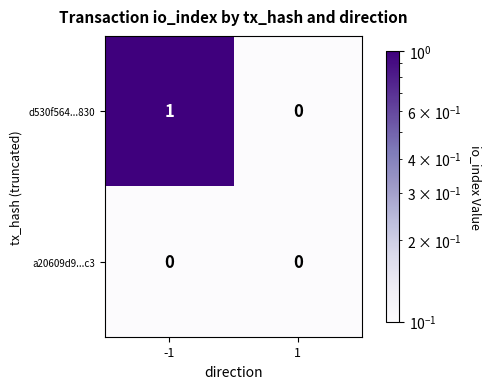

The d530f564...830 series shows 1 at -1. True or false?

True